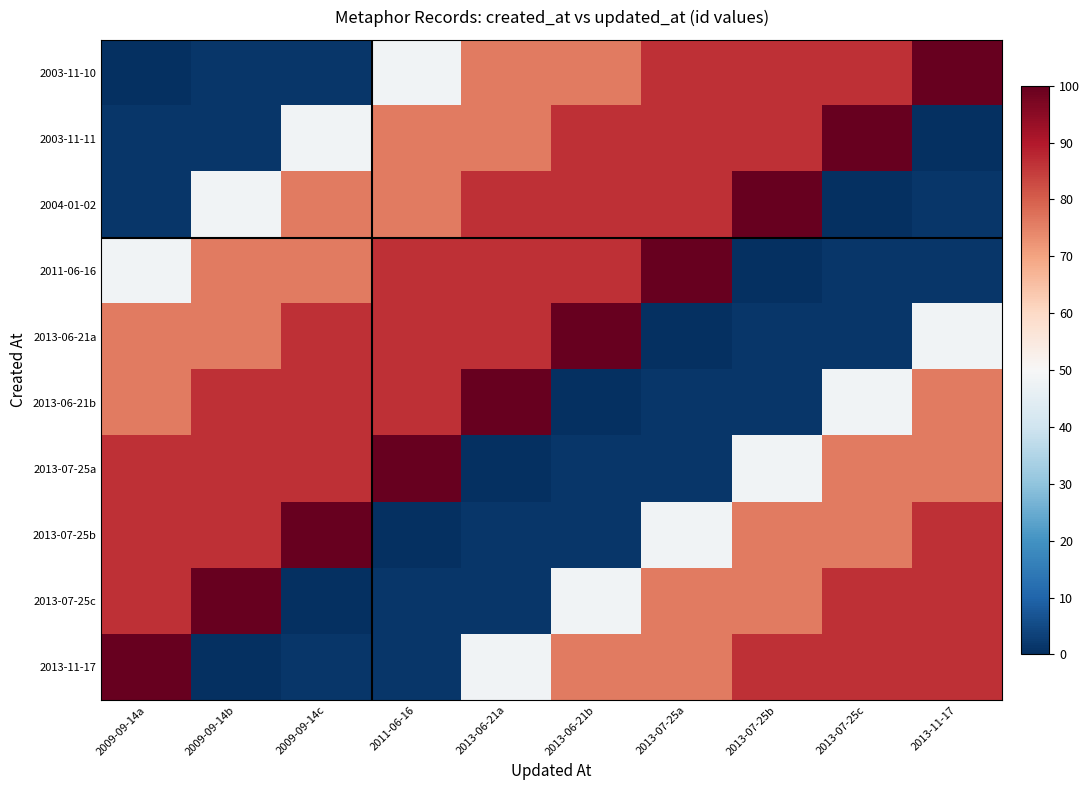

Reading left to right, transcribe all the data shown in this chart.

2003-11-10: 2009-09-14a=0.0	2009-09-14b=1.4	2009-09-14c=1.5	2011-06-16=48.2	2013-06-21a=75.9	2013-06-21b=76.0	2013-07-25a=86.5	2013-07-25b=86.5	2013-07-25c=86.5	2013-11-17=100.0
2003-11-11: 2009-09-14a=1.4	2009-09-14b=1.5	2009-09-14c=48.2	2011-06-16=75.9	2013-06-21a=76.0	2013-06-21b=86.5	2013-07-25a=86.5	2013-07-25b=86.5	2013-07-25c=100.0	2013-11-17=0.0
2004-01-02: 2009-09-14a=1.5	2009-09-14b=48.2	2009-09-14c=75.9	2011-06-16=76.0	2013-06-21a=86.5	2013-06-21b=86.5	2013-07-25a=86.5	2013-07-25b=100.0	2013-07-25c=0.0	2013-11-17=1.4
2011-06-16: 2009-09-14a=48.2	2009-09-14b=75.9	2009-09-14c=76.0	2011-06-16=86.5	2013-06-21a=86.5	2013-06-21b=86.5	2013-07-25a=100.0	2013-07-25b=0.0	2013-07-25c=1.4	2013-11-17=1.5
2013-06-21a: 2009-09-14a=75.9	2009-09-14b=76.0	2009-09-14c=86.5	2011-06-16=86.5	2013-06-21a=86.5	2013-06-21b=100.0	2013-07-25a=0.0	2013-07-25b=1.4	2013-07-25c=1.5	2013-11-17=48.2
2013-06-21b: 2009-09-14a=76.0	2009-09-14b=86.5	2009-09-14c=86.5	2011-06-16=86.5	2013-06-21a=100.0	2013-06-21b=0.0	2013-07-25a=1.4	2013-07-25b=1.5	2013-07-25c=48.2	2013-11-17=75.9
2013-07-25a: 2009-09-14a=86.5	2009-09-14b=86.5	2009-09-14c=86.5	2011-06-16=100.0	2013-06-21a=0.0	2013-06-21b=1.4	2013-07-25a=1.5	2013-07-25b=48.2	2013-07-25c=75.9	2013-11-17=76.0
2013-07-25b: 2009-09-14a=86.5	2009-09-14b=86.5	2009-09-14c=100.0	2011-06-16=0.0	2013-06-21a=1.4	2013-06-21b=1.5	2013-07-25a=48.2	2013-07-25b=75.9	2013-07-25c=76.0	2013-11-17=86.5
2013-07-25c: 2009-09-14a=86.5	2009-09-14b=100.0	2009-09-14c=0.0	2011-06-16=1.4	2013-06-21a=1.5	2013-06-21b=48.2	2013-07-25a=75.9	2013-07-25b=76.0	2013-07-25c=86.5	2013-11-17=86.5
2013-11-17: 2009-09-14a=100.0	2009-09-14b=0.0	2009-09-14c=1.4	2011-06-16=1.5	2013-06-21a=48.2	2013-06-21b=75.9	2013-07-25a=76.0	2013-07-25b=86.5	2013-07-25c=86.5	2013-11-17=86.5